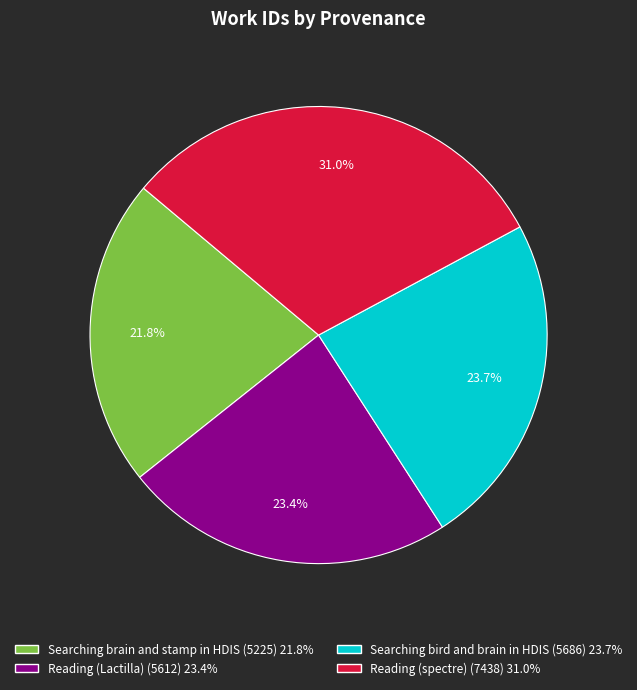

How many slices are in this pie chart?

4